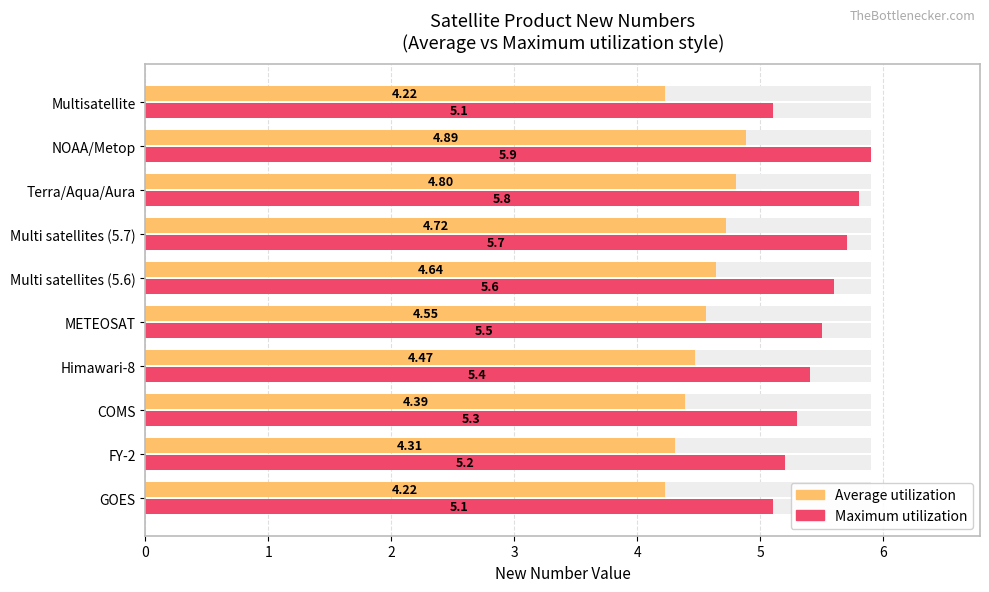

How many bars are there in each group?

2